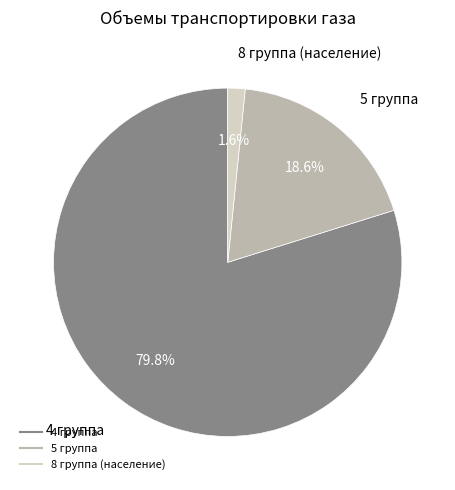

What percentage do 4 группа and 5 группа together represent?

98.4%